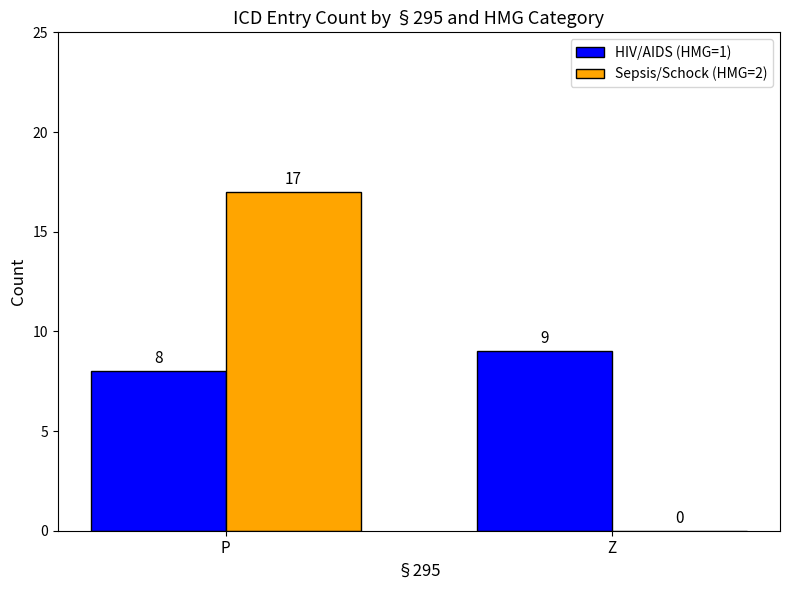

What is the difference between the Sepsis/Schock (HMG=2) values at P and Z?

17